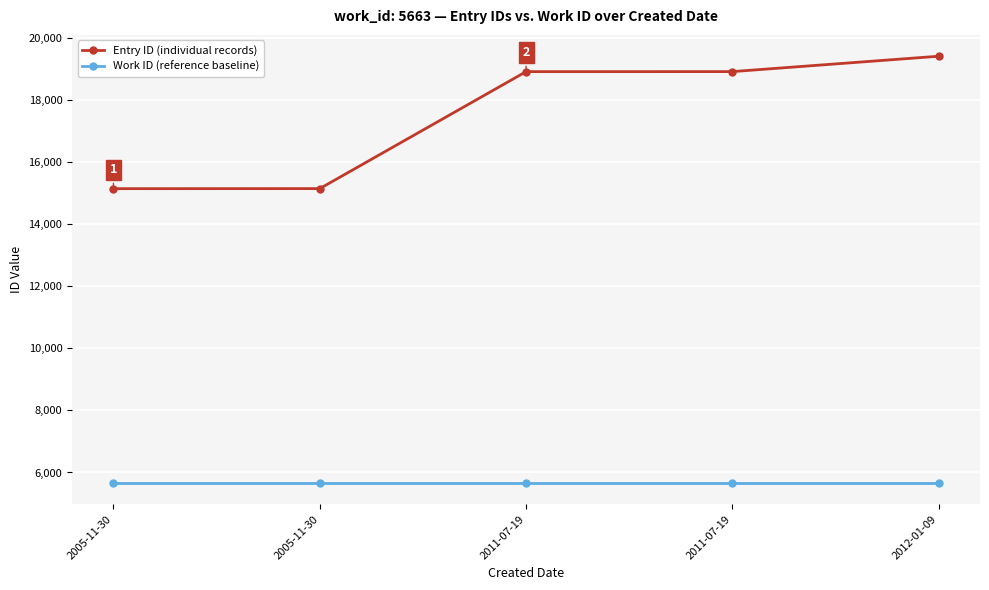

Reading left to right, extract all data points from this chart.

Entry ID (individual records): 2005-11-30=15150	2005-11-30=15152	2011-07-19=18923	2011-07-19=18924	2012-01-09=19420
Work ID (reference baseline): 2005-11-30=5663	2005-11-30=5663	2011-07-19=5663	2011-07-19=5663	2012-01-09=5663